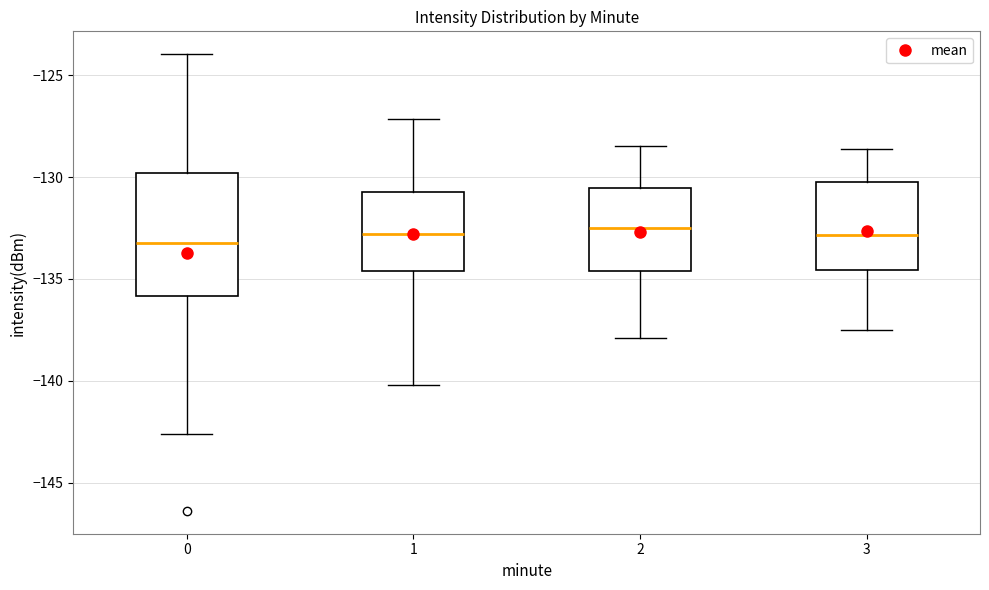

Which box is the tallest, from its lower edge to its upper edge?

0